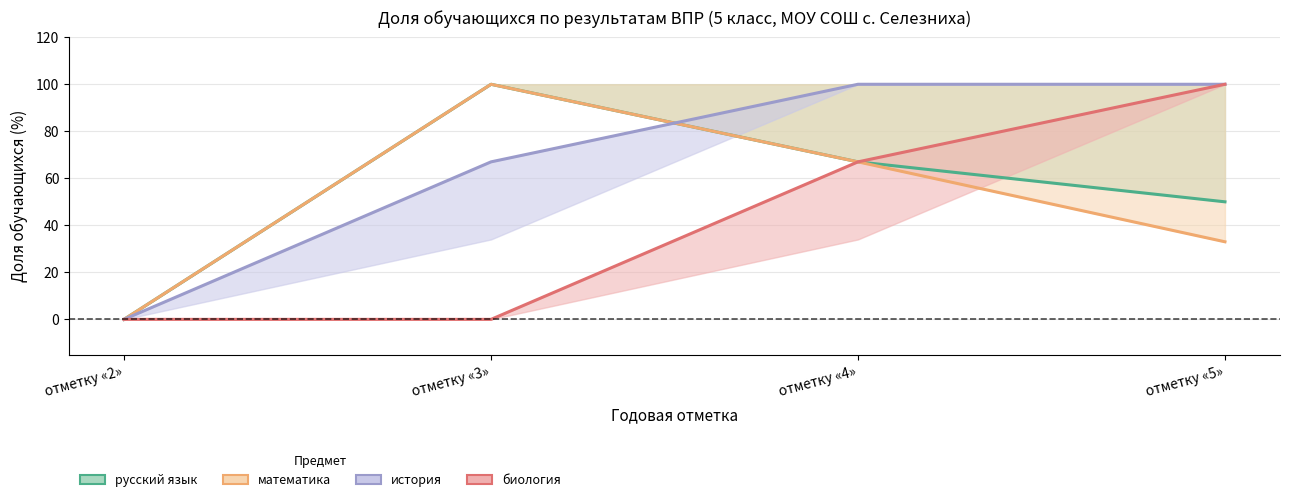

Rank the categories by история value from lowest to highest.

отметку «2», отметку «3», отметку «4», отметку «5»